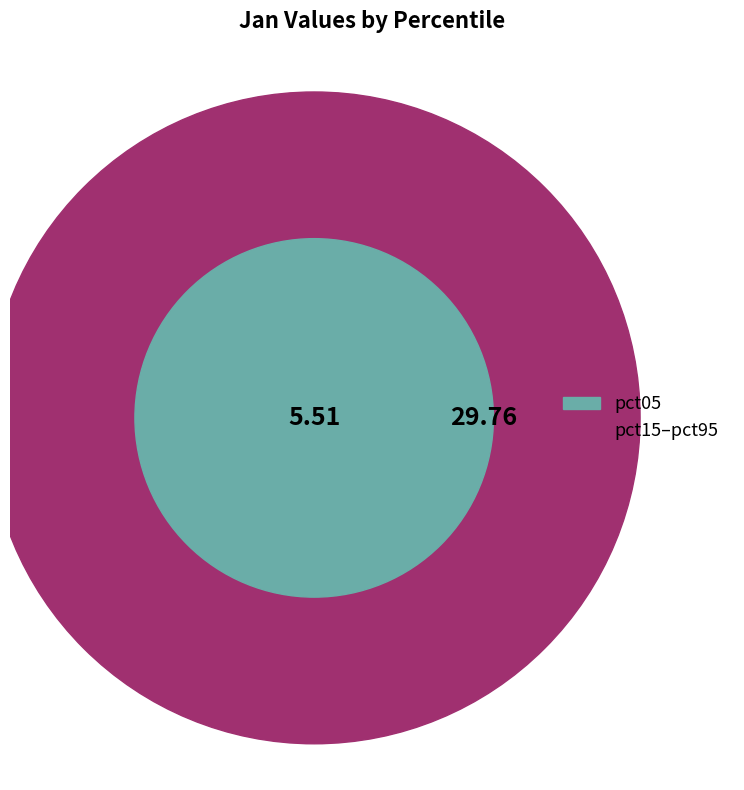

What is the largest slice in the pie chart?

pct15